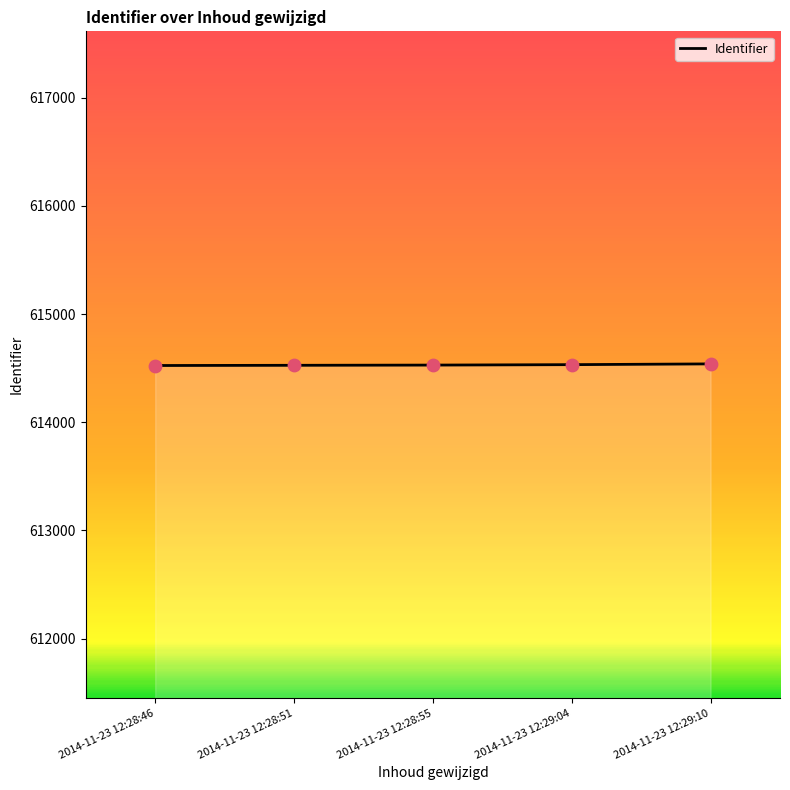

What is the change in value from 2014-11-23 12:28:46 to 2014-11-23 12:29:04?

+8